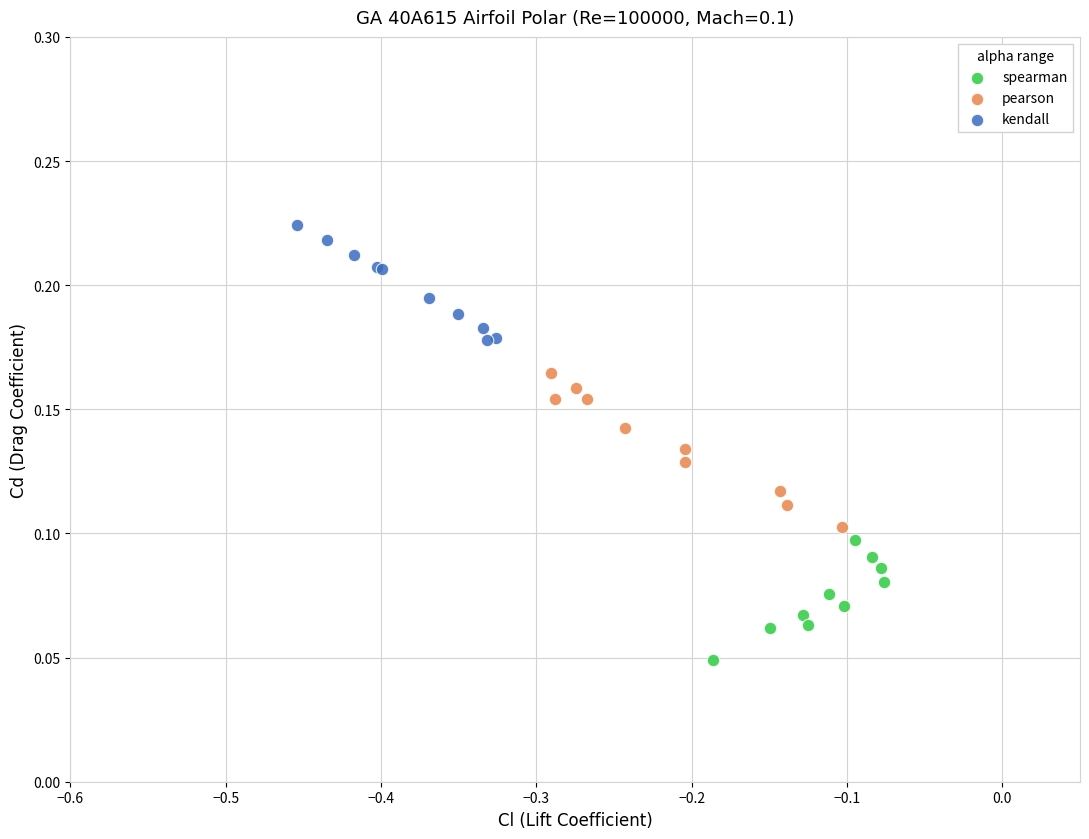

What are all the series names shown in the legend?

spearman, pearson, kendall